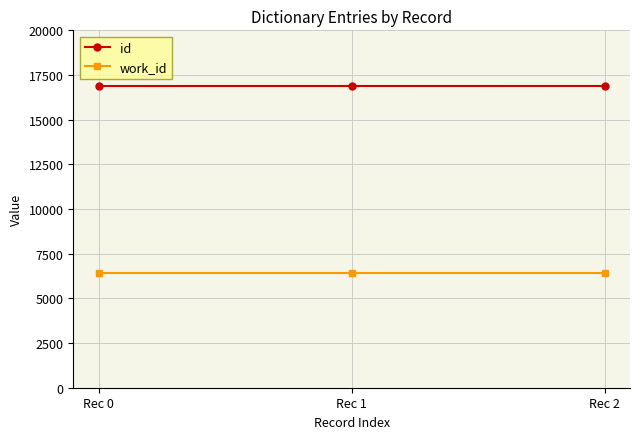

List the series in order of their overall mean, highest first.

id, work_id